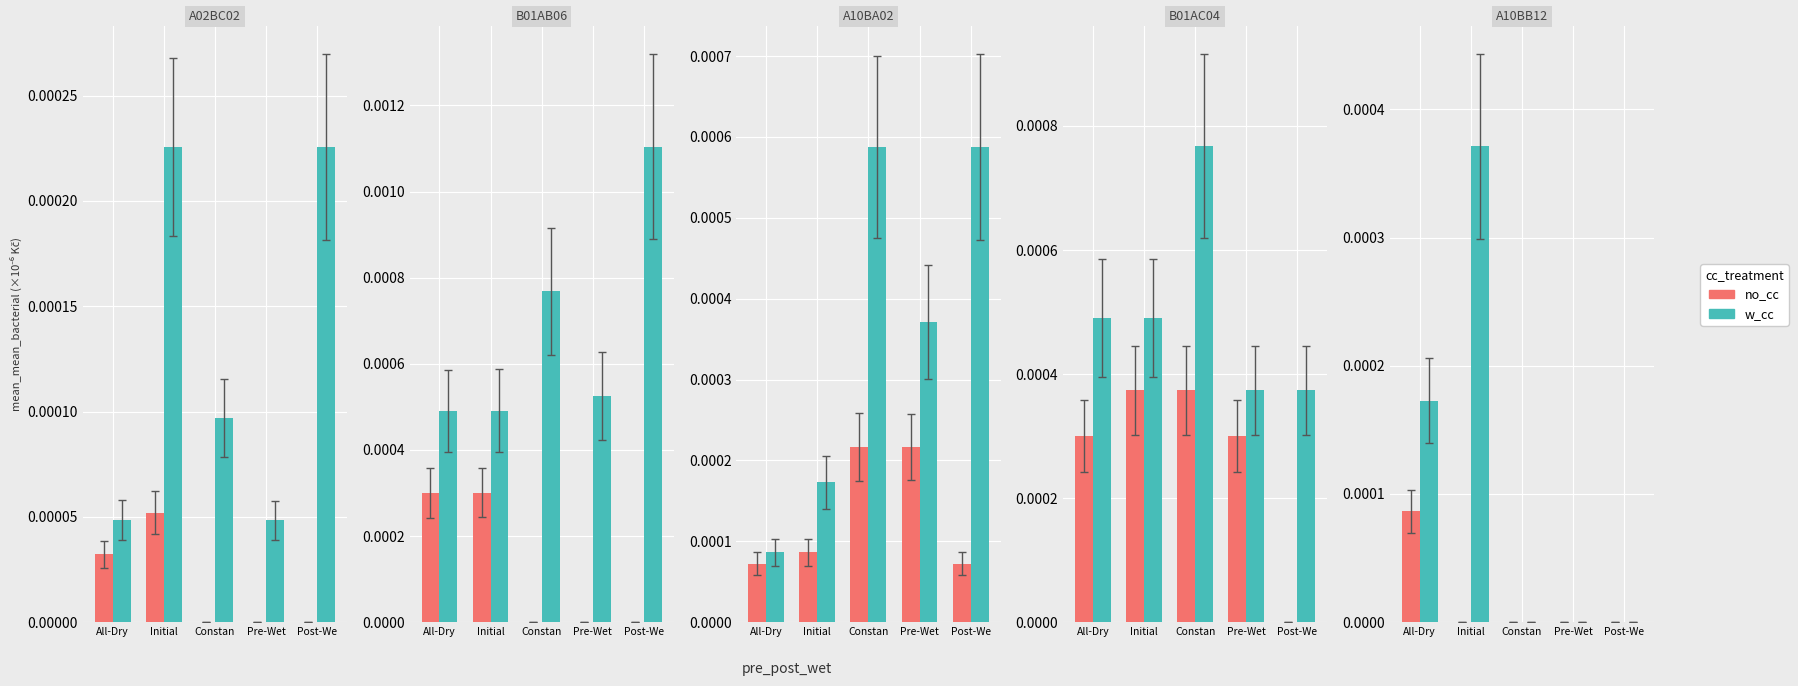

List the series in order of their peak value, lowest first.

no_cc, w_cc